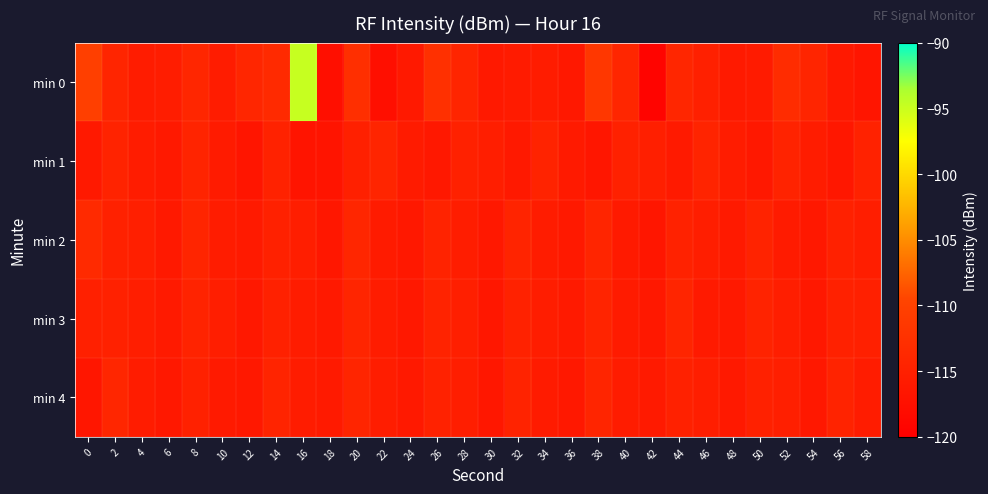

Reading left to right, list all the values displayed in this chart.

min 0: 0=-110.4	2=-114.3	4=-115.6	6=-115.5	8=-114.1	10=-115.6	12=-114.2	14=-113.4	16=-94.8	18=-117.6	20=-112.8	22=-117.7	24=-116.0	26=-112.6	28=-114.2	30=-116.1	32=-115.8	34=-115.7	36=-116.3	38=-111.5	40=-114.1	42=-119.3	44=-114.1	46=-115.0	48=-116.0	50=-115.9	52=-113.2	54=-114.2	56=-116.1	58=-116.8
min 1: 0=-116.1	2=-114.5	4=-115.6	6=-116.1	8=-114.4	10=-115.8	12=-116.7	14=-114.7	16=-116.8	18=-116.9	20=-115.0	22=-114.2	24=-115.8	26=-116.3	28=-114.9	30=-115.4	32=-116.1	34=-114.6	36=-115.9	38=-116.5	40=-114.8	42=-115.2	44=-116.0	46=-114.4	48=-115.7	50=-116.2	52=-114.5	54=-115.6	56=-116.4	58=-114.7
min 2: 0=-113.5	2=-114.8	4=-115.2	6=-116.1	8=-114.3	10=-115.6	12=-116.0	14=-114.9	16=-115.3	18=-116.4	20=-114.1	22=-115.8	24=-116.2	26=-114.6	28=-115.5	30=-116.3	32=-114.4	34=-115.7	36=-116.1	38=-114.2	40=-115.9	42=-116.5	44=-114.7	46=-115.4	48=-116.0	50=-114.5	52=-115.8	54=-116.2	56=-114.8	58=-115.3
min 3: 0=-115.1	2=-114.9	4=-115.4	6=-116.0	8=-114.6	10=-115.3	12=-116.2	14=-114.8	16=-115.6	18=-116.1	20=-114.3	22=-115.7	24=-116.3	26=-114.5	28=-115.2	30=-116.4	32=-114.7	34=-115.5	36=-116.0	38=-114.4	40=-115.8	42=-116.2	44=-114.2	46=-115.9	48=-116.1	50=-114.6	52=-115.4	54=-116.3	56=-114.9	58=-115.1
min 4: 0=-116.5	2=-114.1	4=-115.6	6=-116.2	8=-114.8	10=-115.9	12=-116.3	14=-114.4	16=-115.7	18=-116.0	20=-114.2	22=-115.5	24=-116.1	26=-114.7	28=-115.3	30=-116.4	32=-114.5	34=-115.8	36=-116.2	38=-114.3	40=-115.6	42=-116.0	44=-114.9	46=-115.4	48=-116.1	50=-114.8	52=-115.2	54=-116.3	56=-114.6	58=-115.7